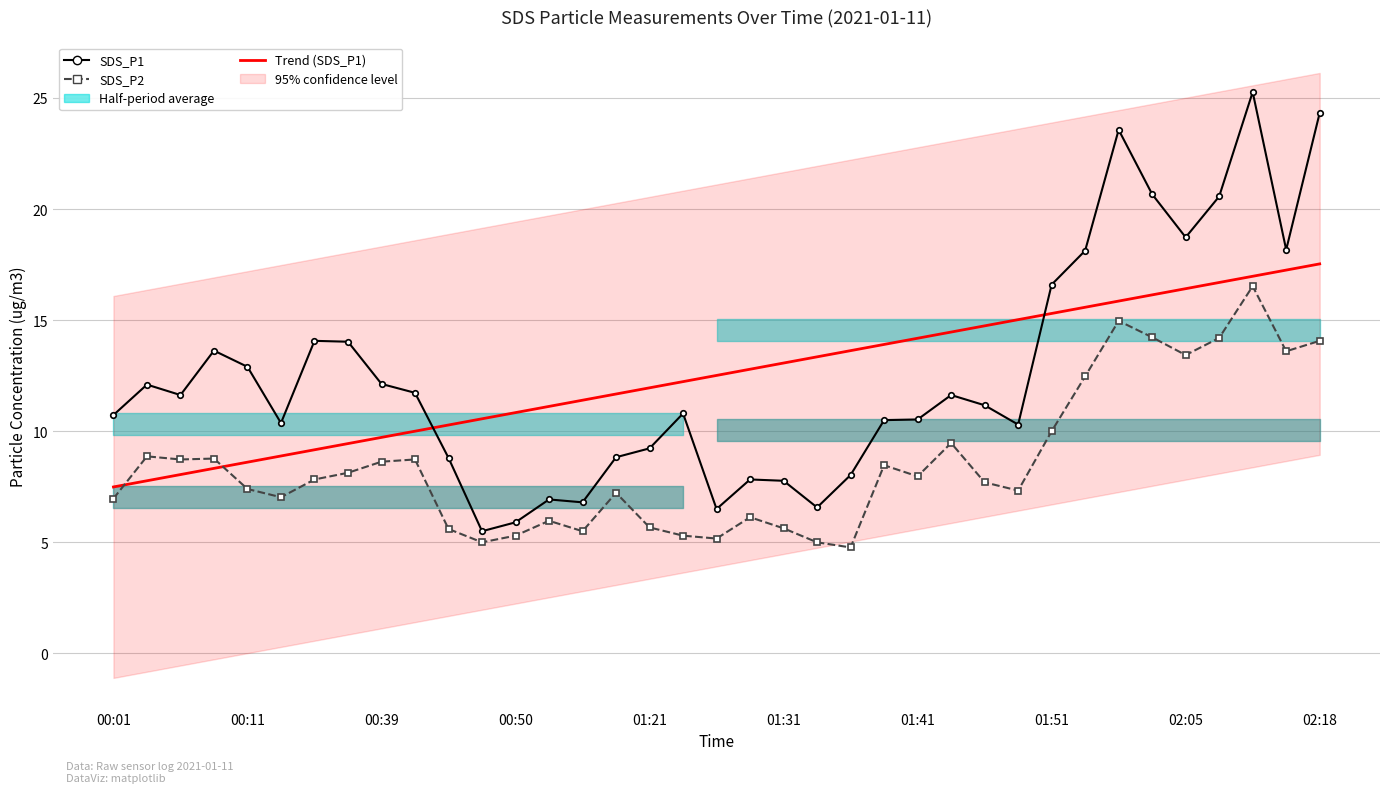

Is it true that Trend (SDS_P1) equals 5.1 at 00:11?

False